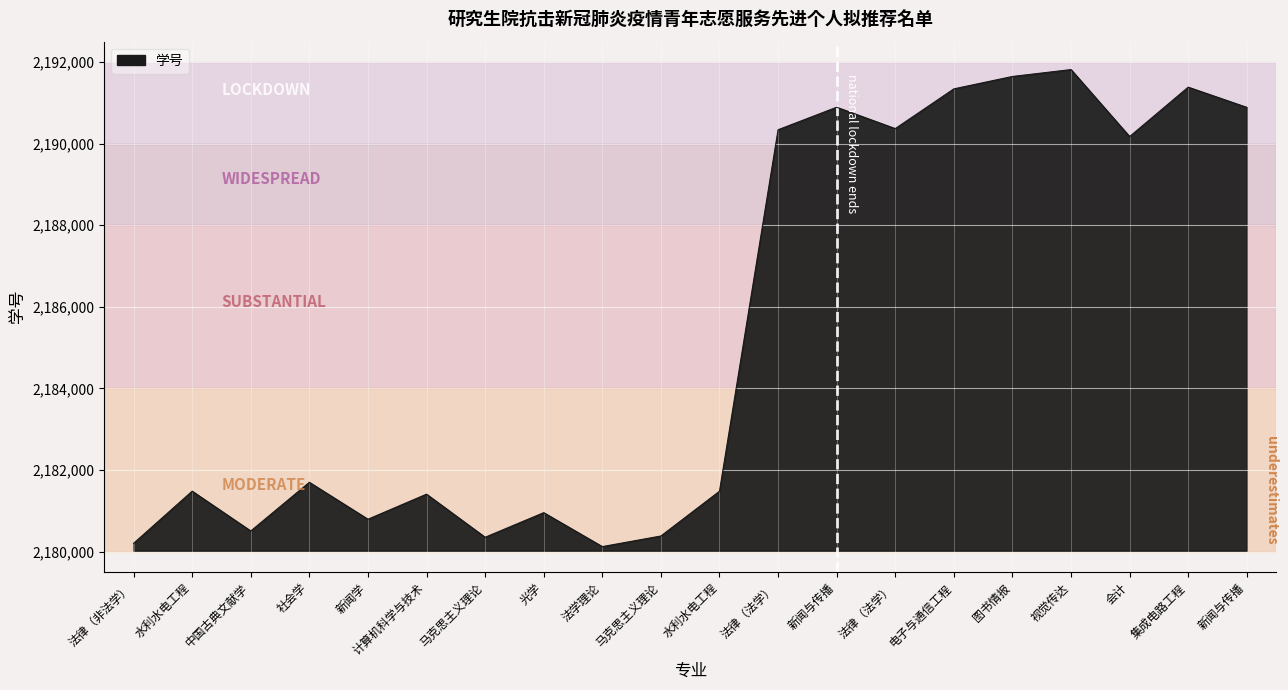

How many lines are shown in the chart?

1